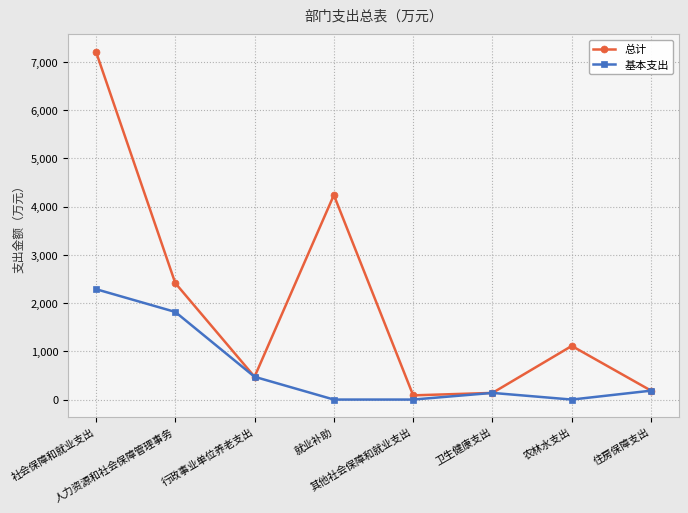

In 总计, how many points are lower than both neighbors (excluding endpoints)?

2